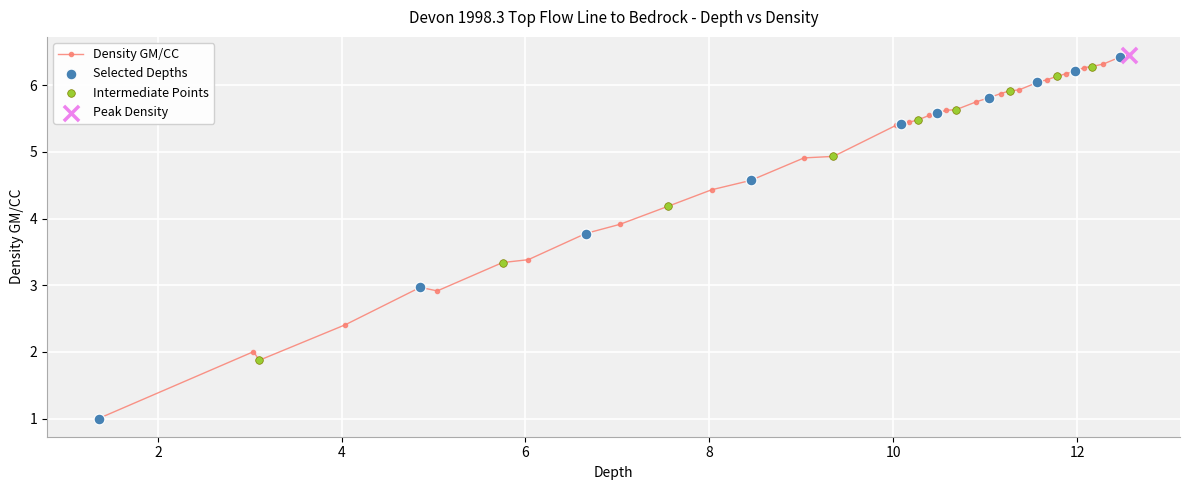

What is the greatest value displayed?

6.5